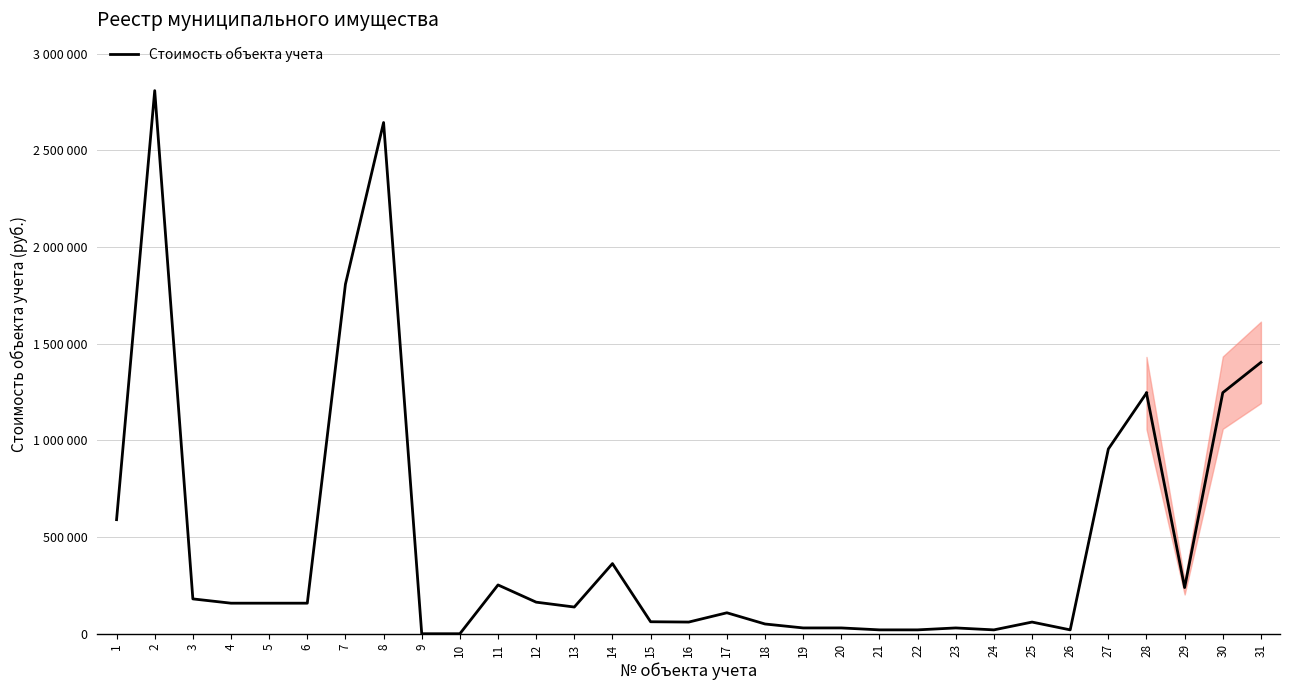

Reading left to right, transcribe all the data shown in this chart.

1=590000.0	2=2808820.0	3=180176.0	4=158000.0	5=158000.0	6=158000.0	7=1807940.0	8=2643924.0	9=1.0	10=1.0	11=252381.1	12=163279.0	13=138135.0	14=362796.0	15=62014.0	16=60392.0	17=108402.0	18=50396.0	19=30000.0	20=30000.0	21=20000.0	22=20000.0	23=30000.0	24=20000.0	25=60369.0	26=20000.0	27=955577.0	28=1244811.0